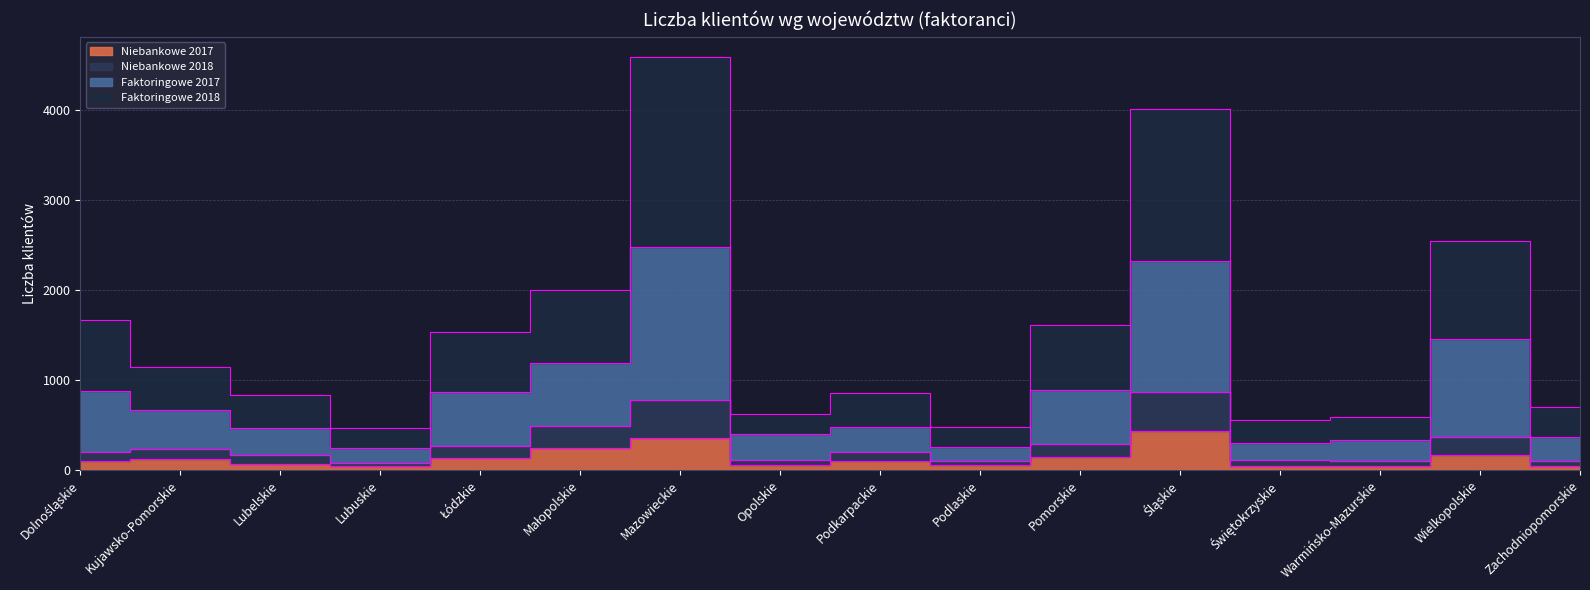

At which category is the sum across all series the highest?

Mazowieckie